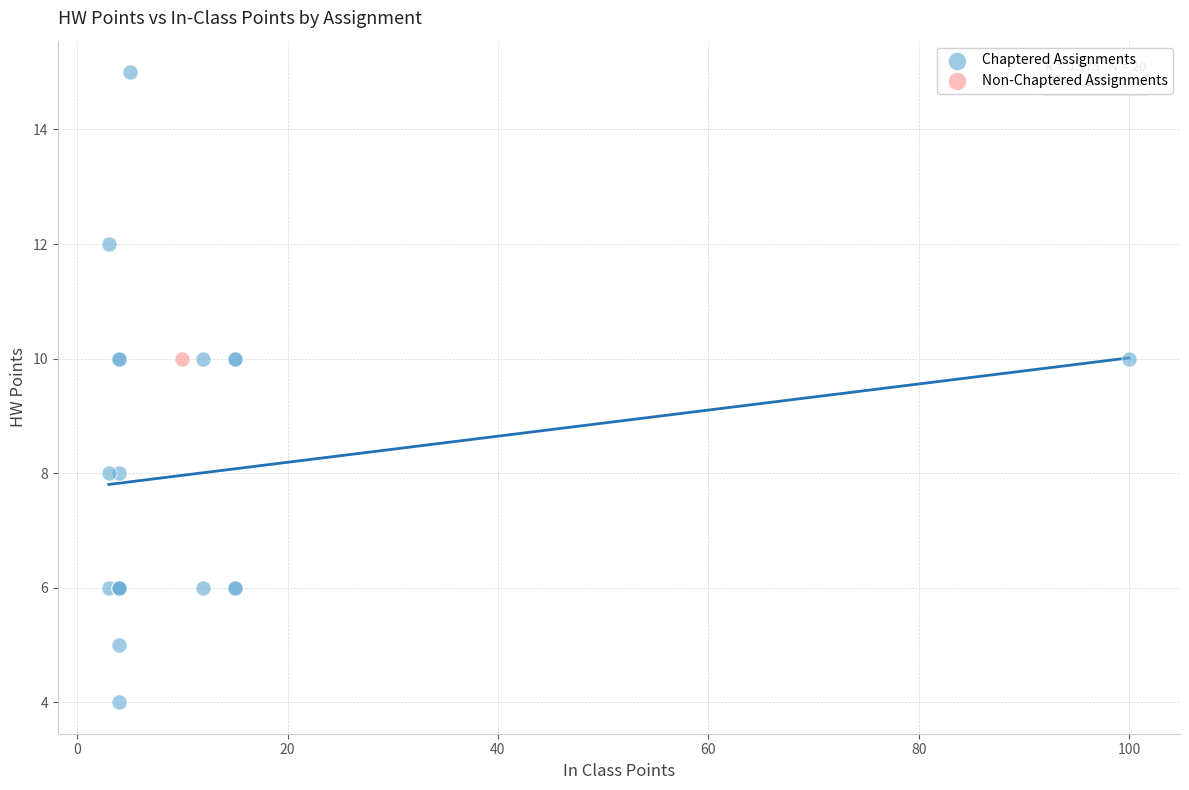

What are all the series names shown in the legend?

Chaptered Assignments, Non-Chaptered Assignments